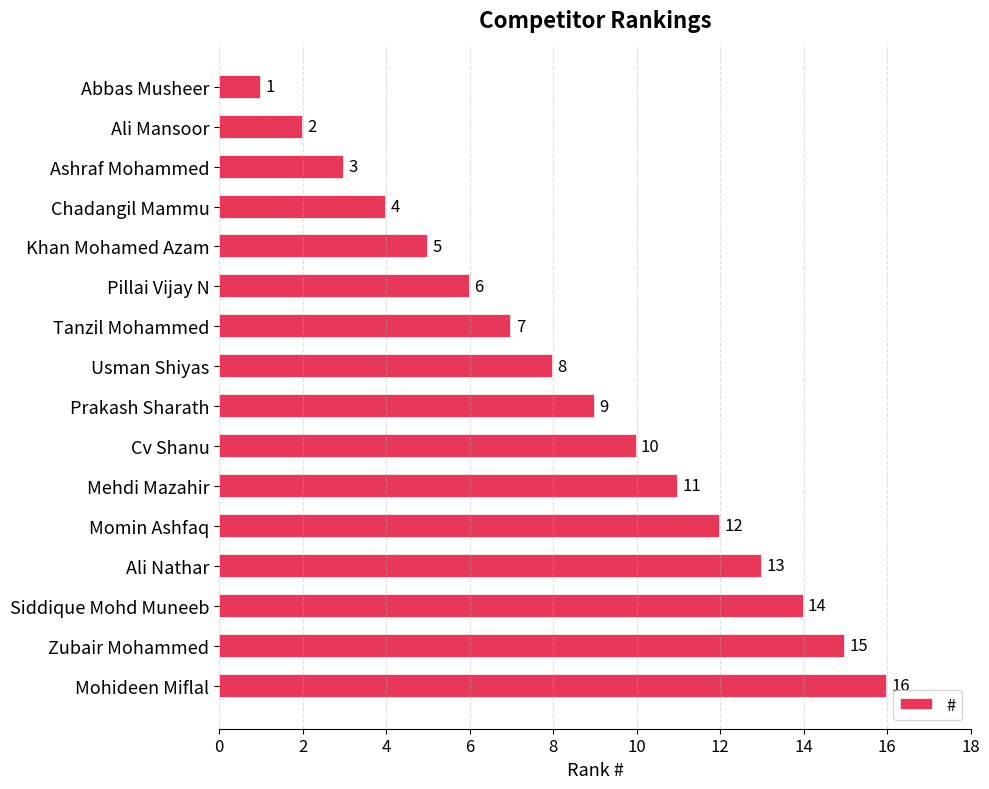

At which category does the chart reach its peak across all series?

Mohideen Miflal